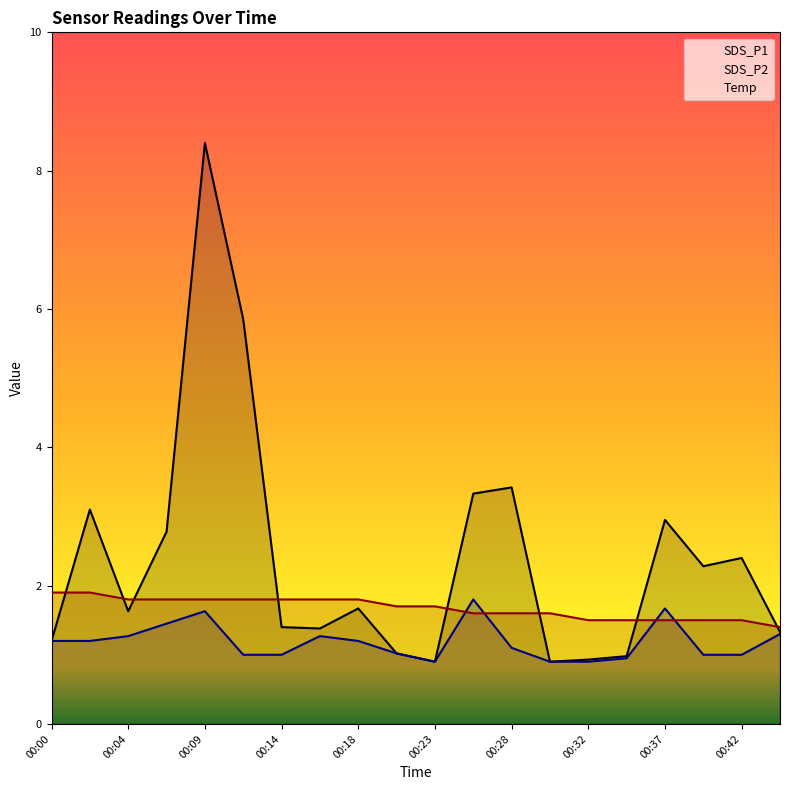

What is the approximate value of Temp at 00:42?

1.5